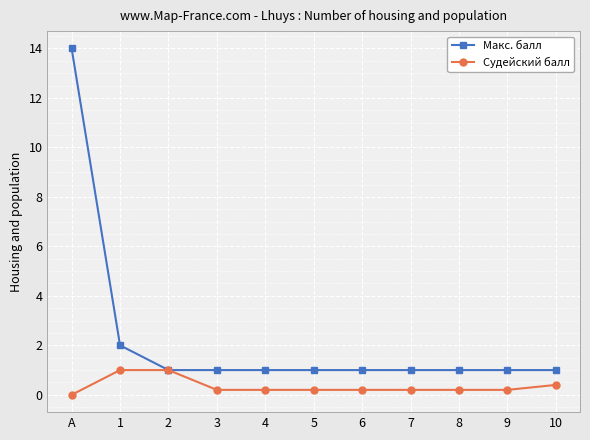

Rank the series by their average value, from highest to lowest.

Макс. балл, Судейский балл